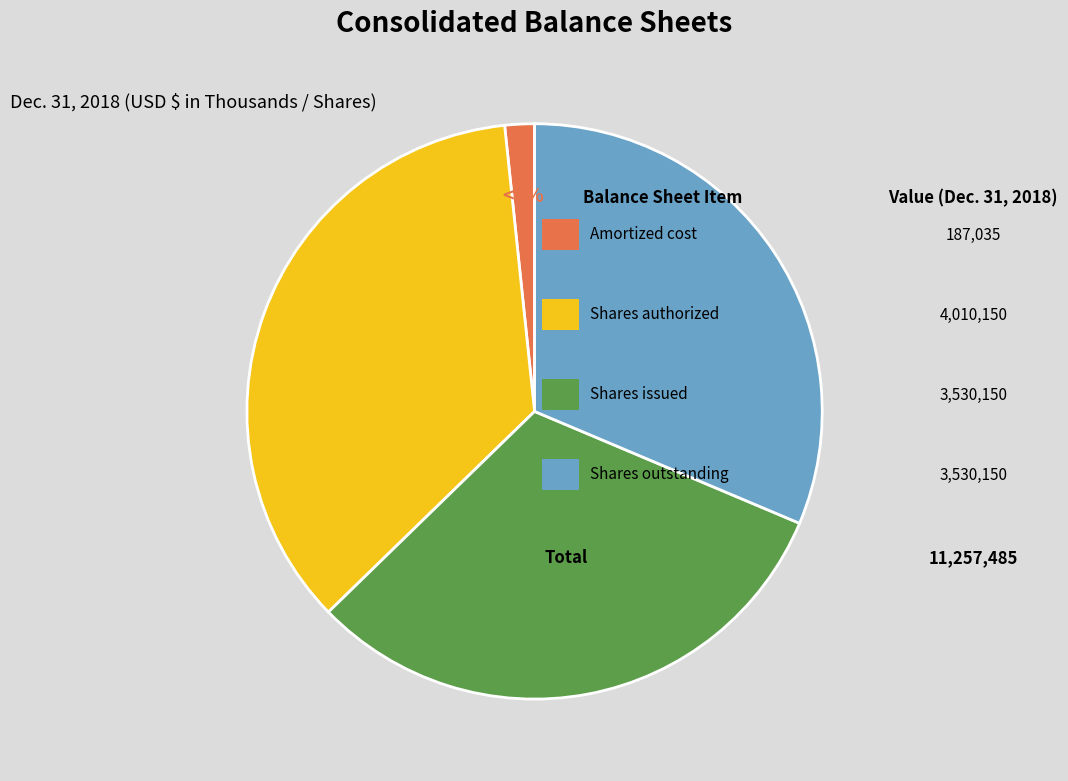

To the nearest percent, what portion does Common stock, shares issued represent?

31%